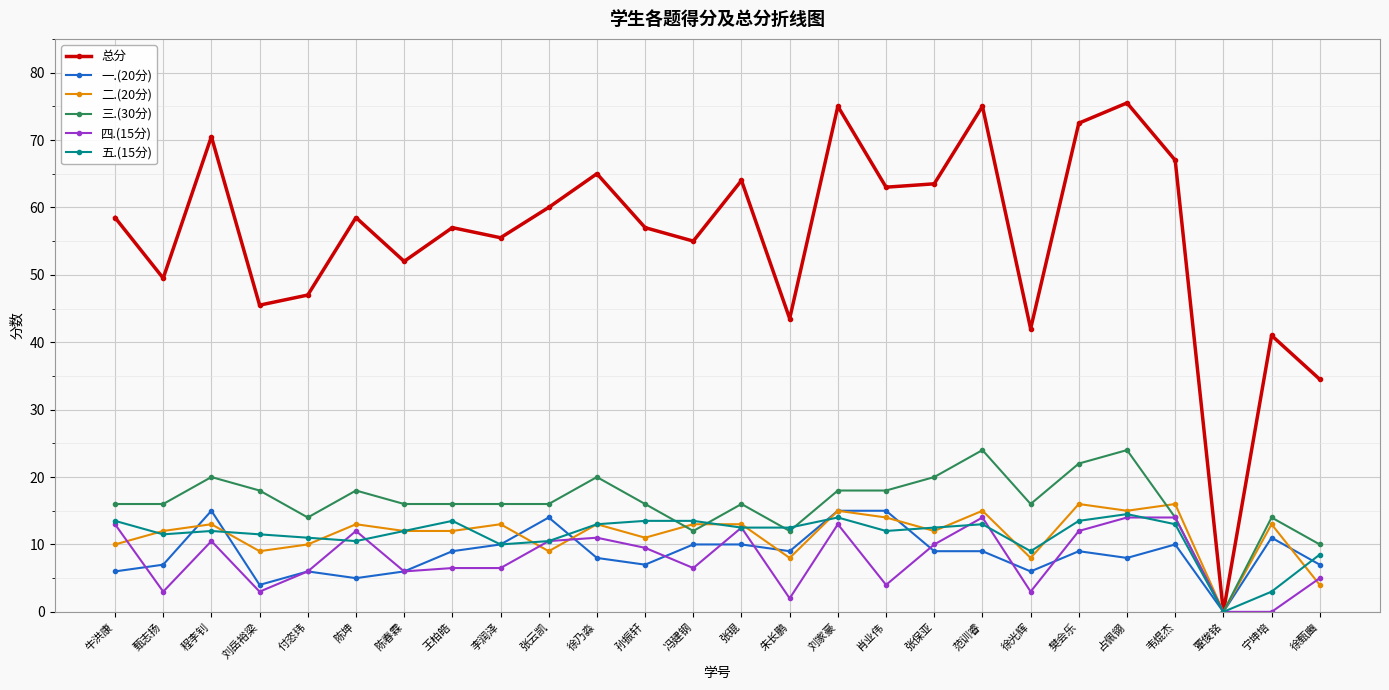

Is it true that 五.(15分) equals 18.8 at 刘家豪?

False